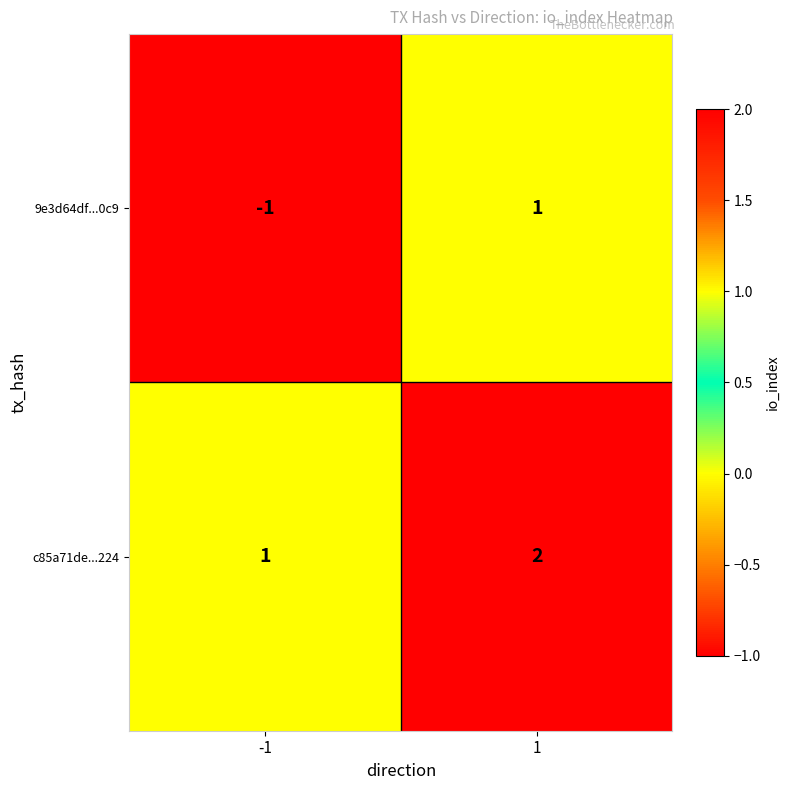

List the labels in order of 9e3d64df...0c9 value, largest first.

1, -1